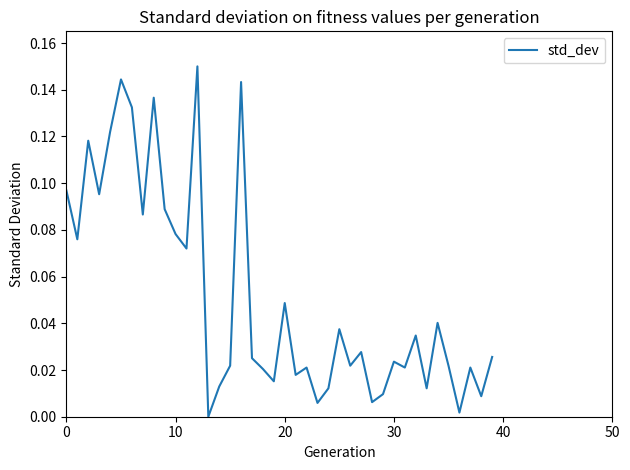

How many lines are shown in the chart?

1